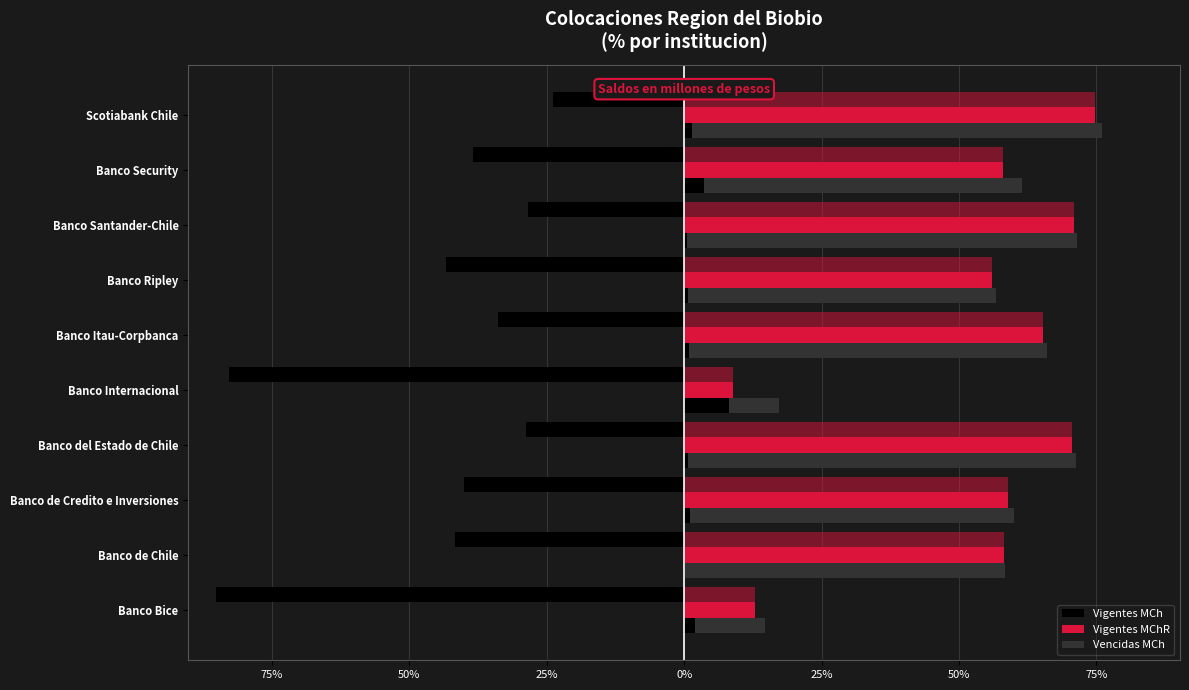

Is it true that Vigentes MChR equals 56.1 at Banco Ripley?

True